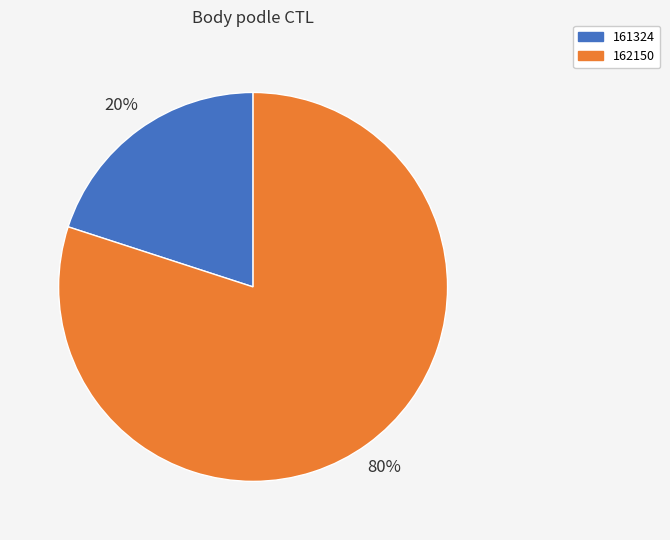

Does 161324 represent more than half of the total?

No